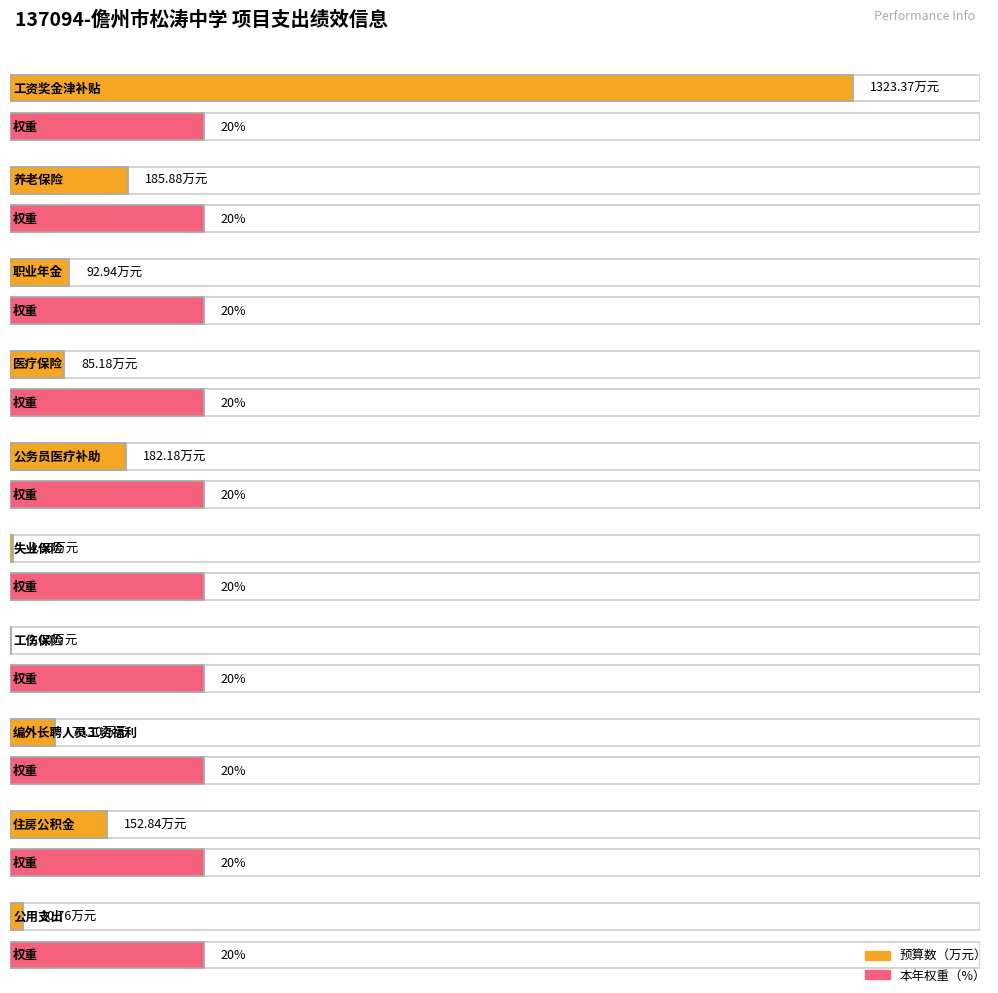

What position from the left is 工资奖金津补贴?

1